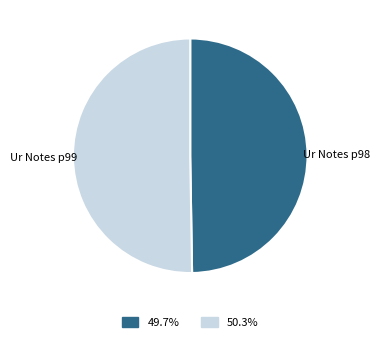

Rank the categories by value from highest to lowest.

Ur Notes p99, Ur Notes p98